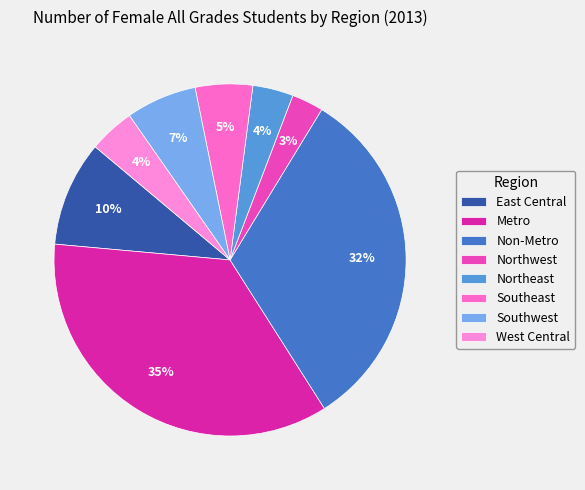

The Southwest slice represents 7% of the pie. True or false?

True